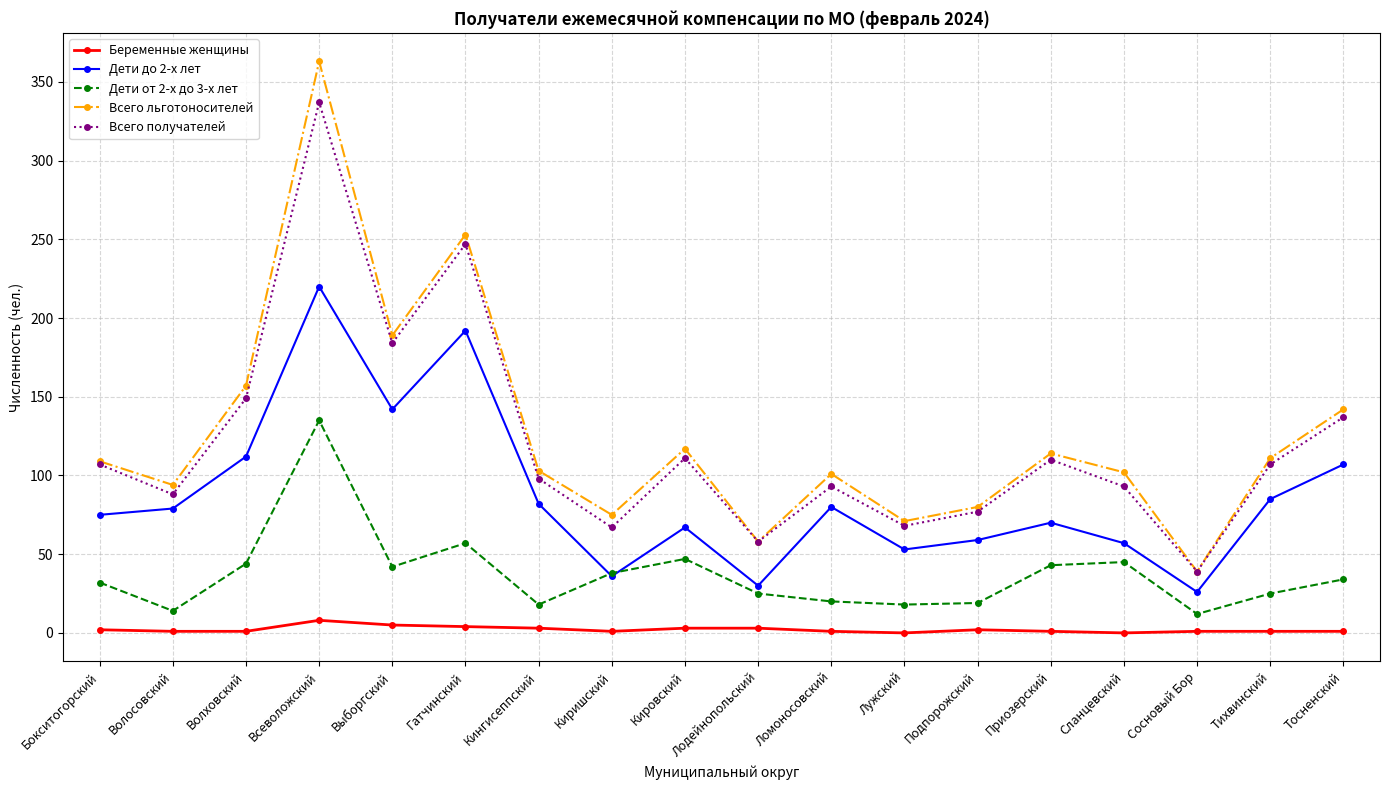

List the series in order of their peak value, highest first.

Всего льготоносителей, Всего получателей, Дети до 2-х лет, Дети от 2-х до 3-х лет, Беременные женщины